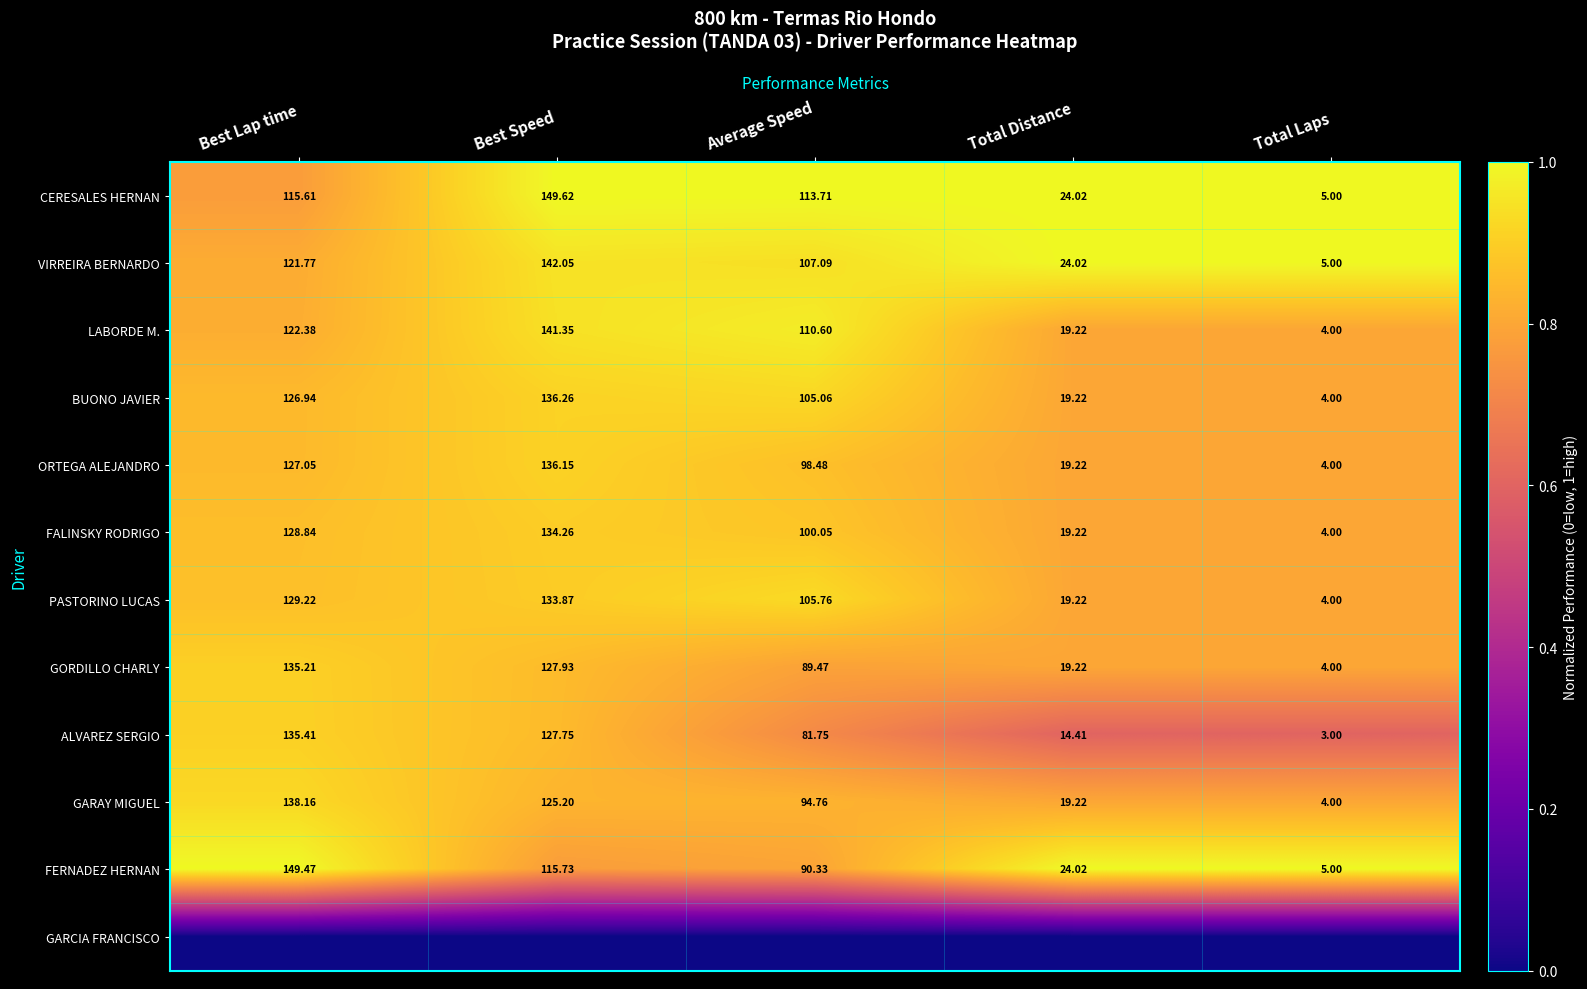

Between Average Speed and Total Distance, which is larger?

Average Speed